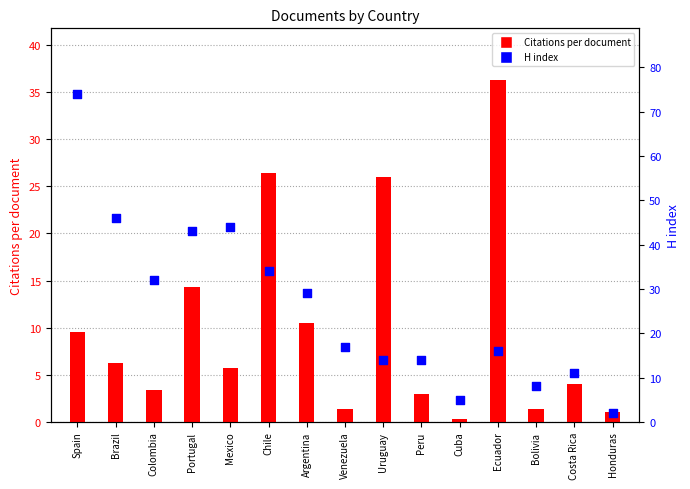

Which series has the widest spread of Y values?

H index